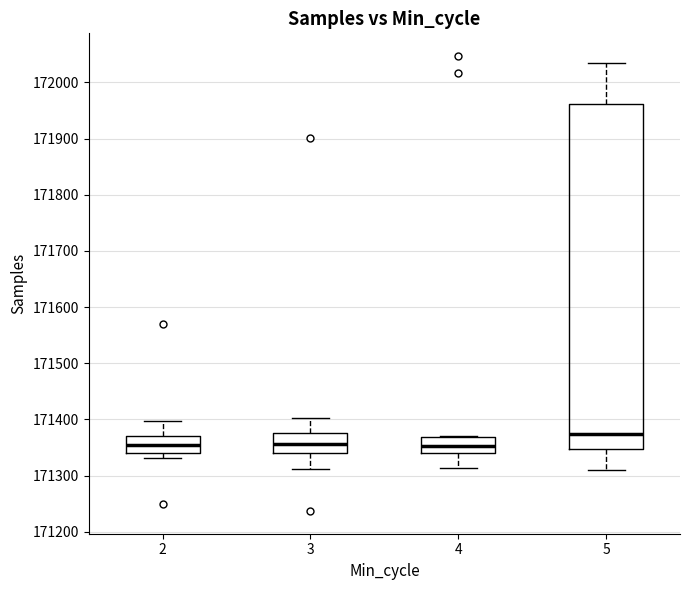

Reading left to right, read every box against the y-axis: the position of its median line, the range the box covers, and the ends of its whiskers. The values are not printed on the chart, so give them approximately, as read against the axis.

2: median 171360, box 171340 to 171370, whiskers 171330 to 171400
3: median 171360, box 171340 to 171380, whiskers 171310 to 171400
4: median 171350, box 171340 to 171370, whiskers 171310 to 171370
5: median 171370, box 171350 to 171960, whiskers 171310 to 172030